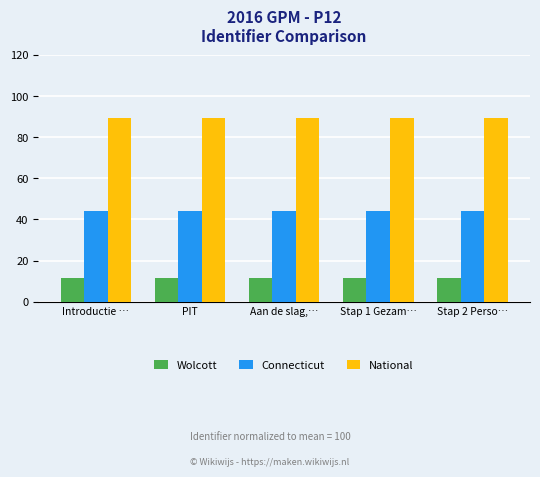

What is the lowest value of the Wolcott series?

11.7